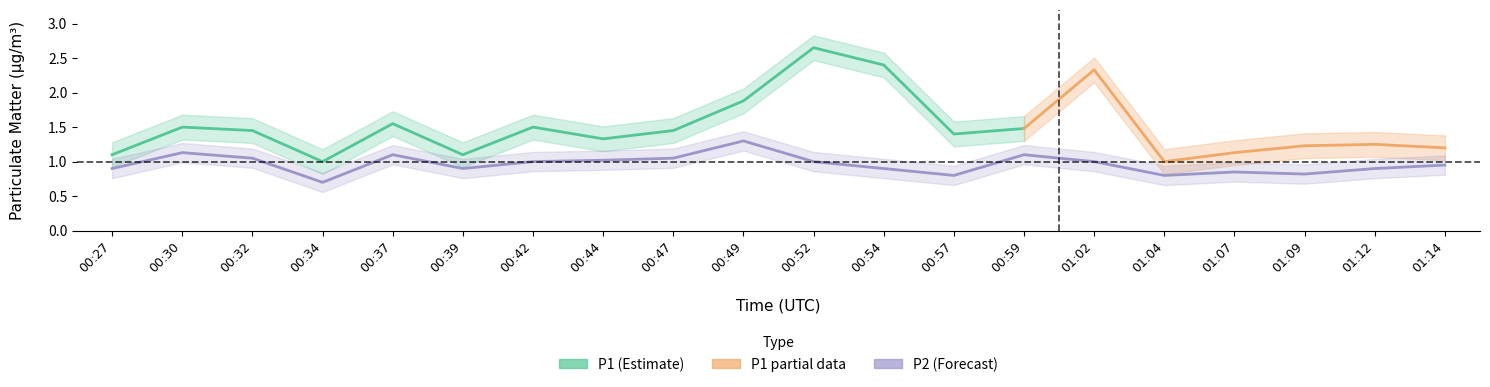

The value at 01:09 is 0.8. True or false?

True